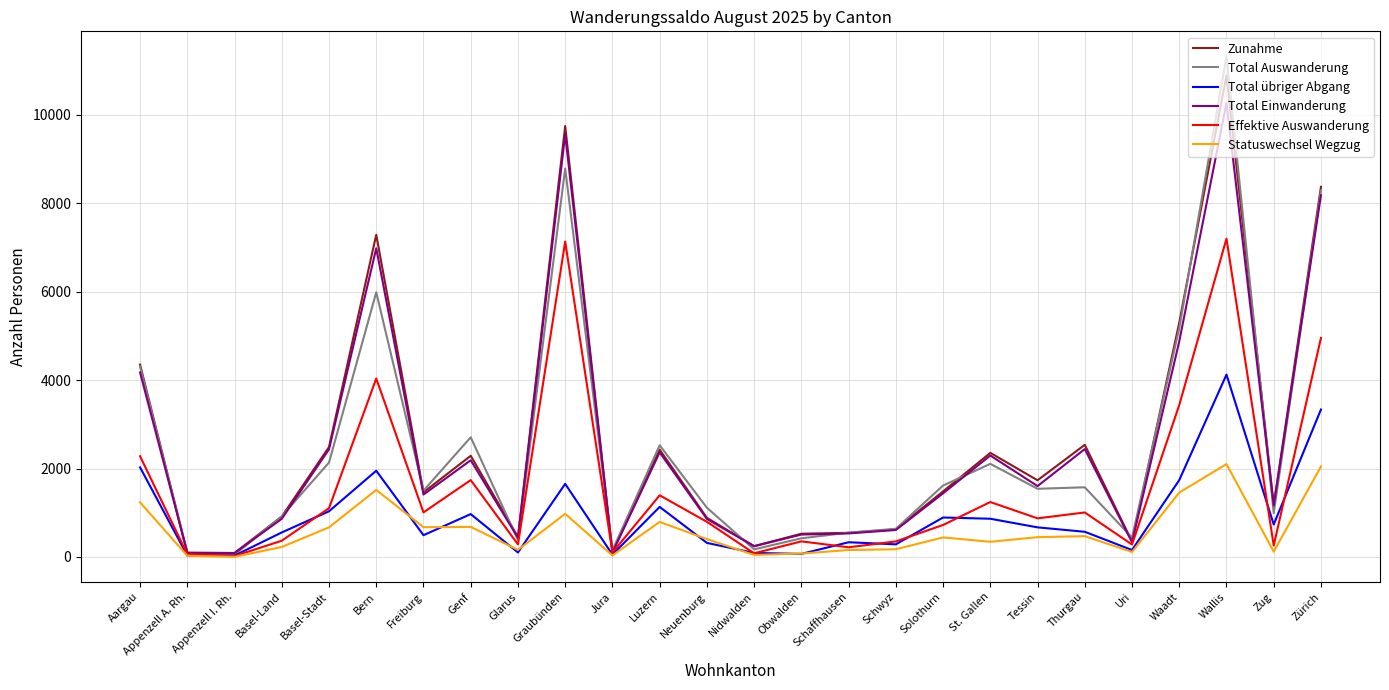

What is the total value across all series at Zug?

4438